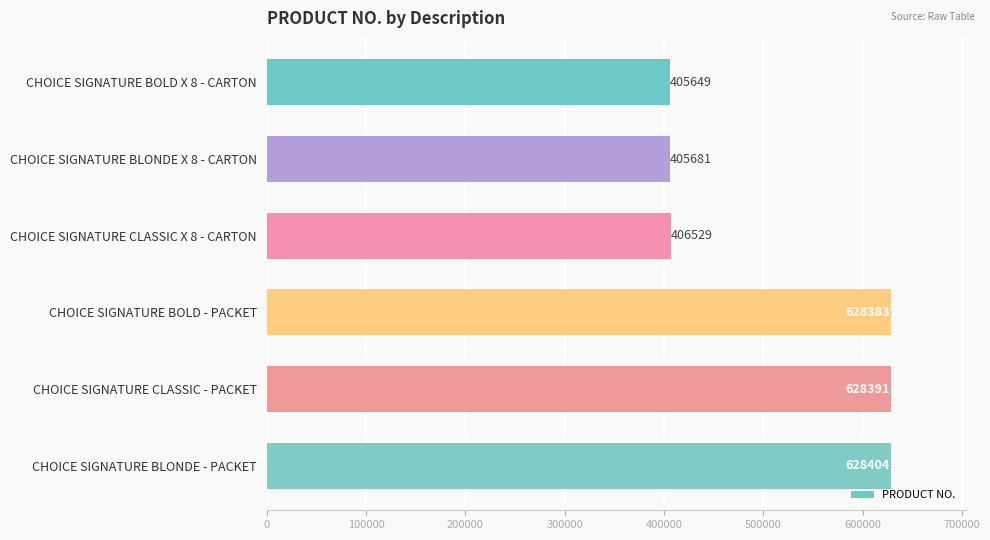

Read the value at CHOICE SIGNATURE BOLD X 8 - CARTON.

405649